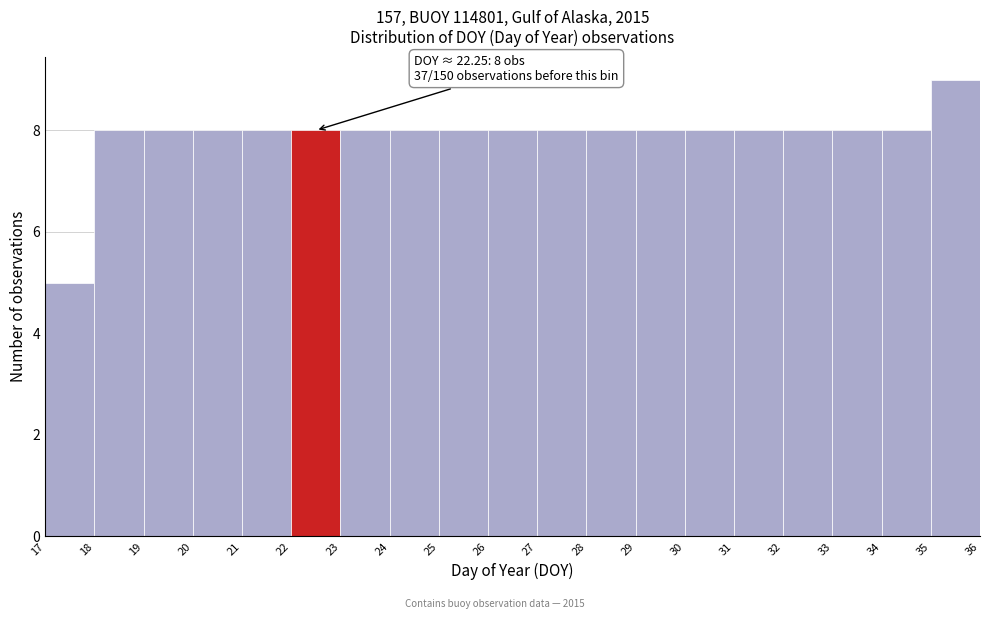

Which range on the x-axis has the tallest bar?

35 to 36